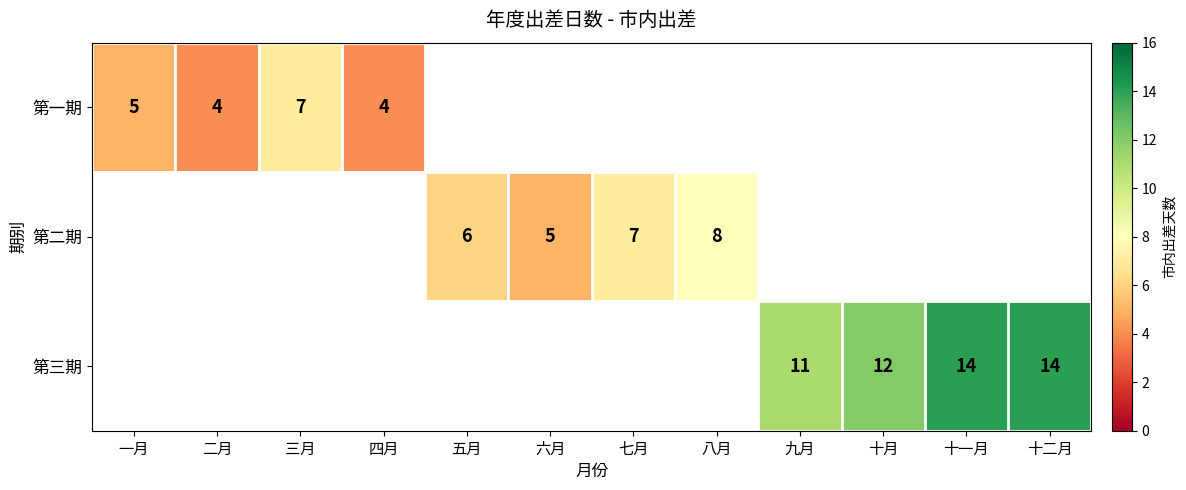

The value of 第一期 at 二月 is 4. True or false?

True